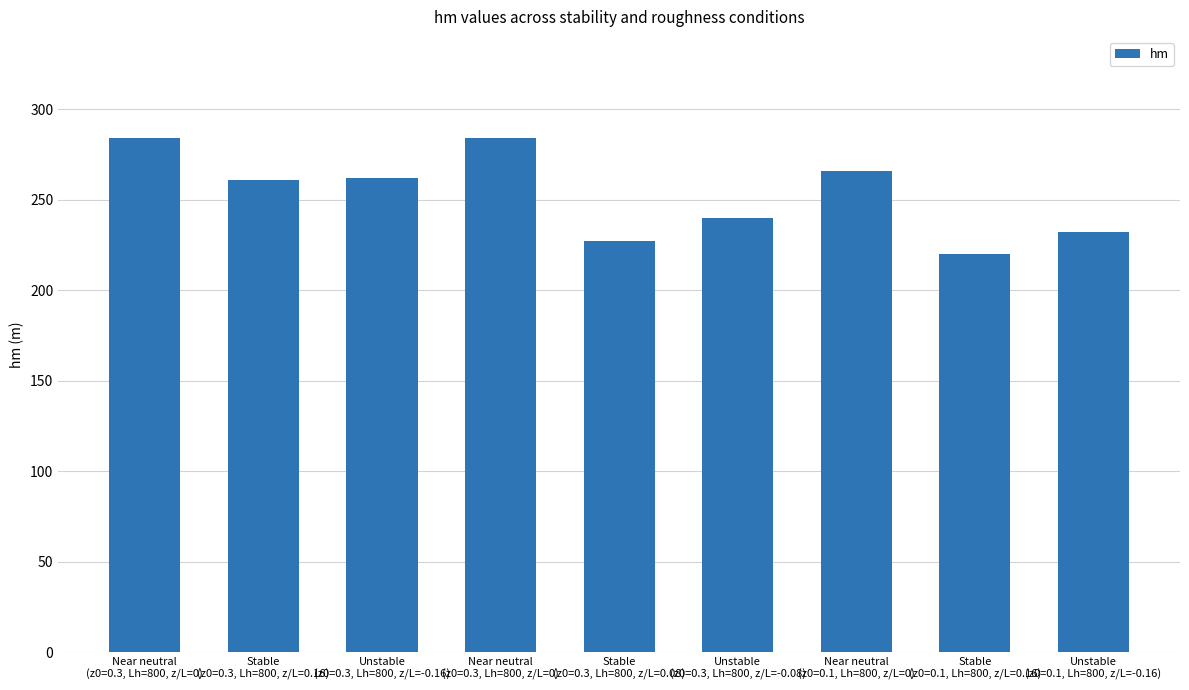

Where is the data nearest to the value 252?

Stable
(z0=0.3, Lh=800, z/L=0.16)